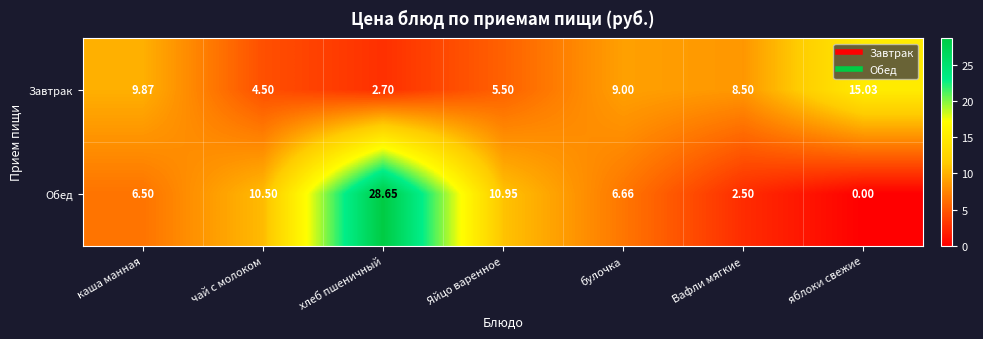

Where is Завтрак nearest to the value 8?

Вафли мягкие